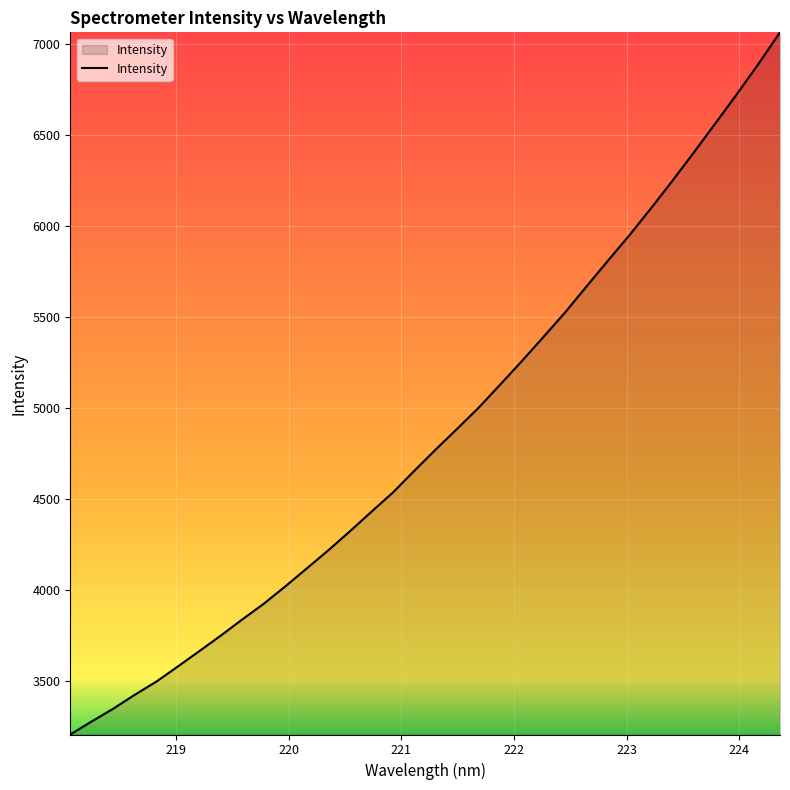

What is the maximum value shown in the chart?

7066.3